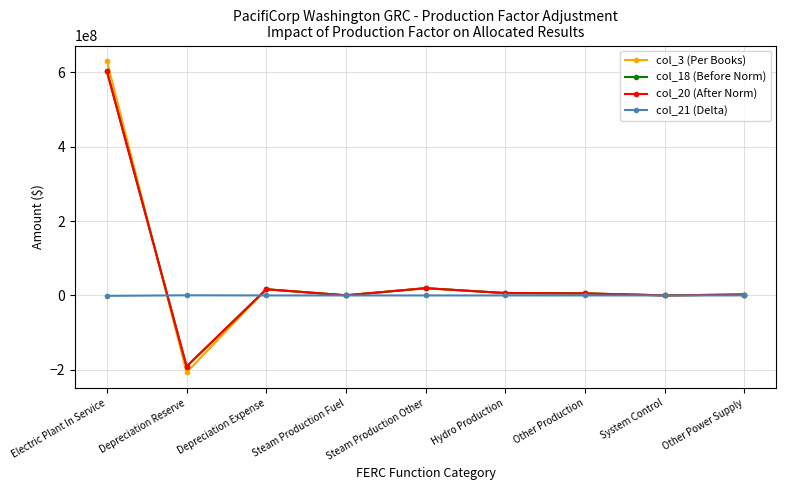

True or false: col_3 (Per Books) and col_18 (Before Norm) intersect in this chart.

True